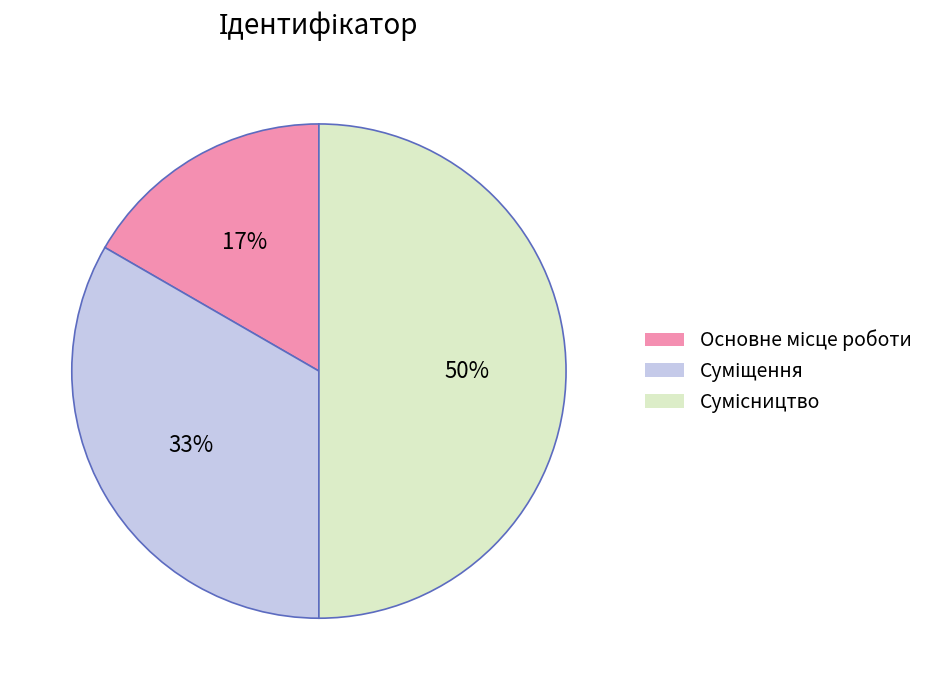

To the nearest percent, what is the average slice percentage?

33%